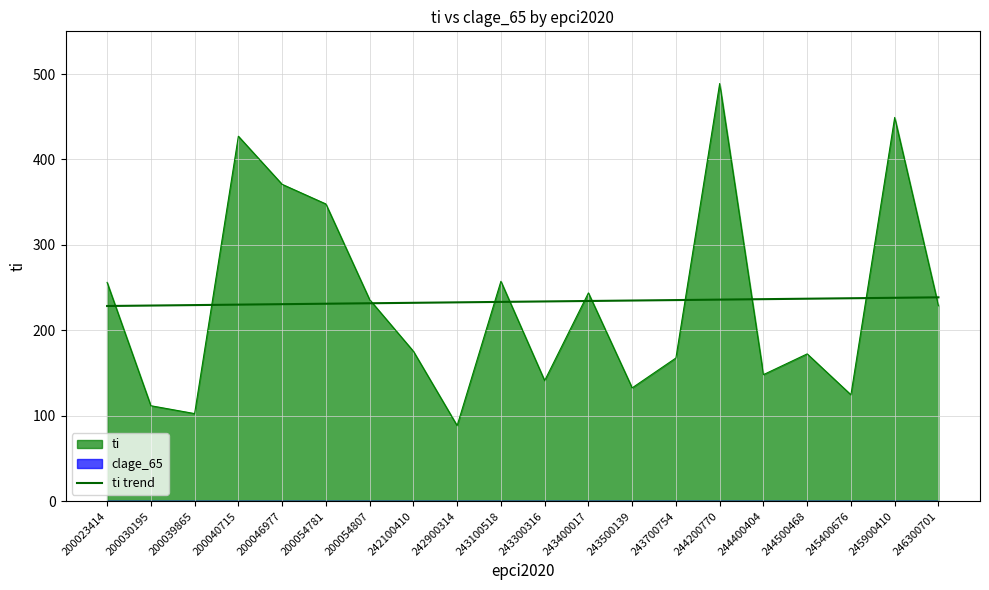

What is the value of the 14th point from the left?

235.4